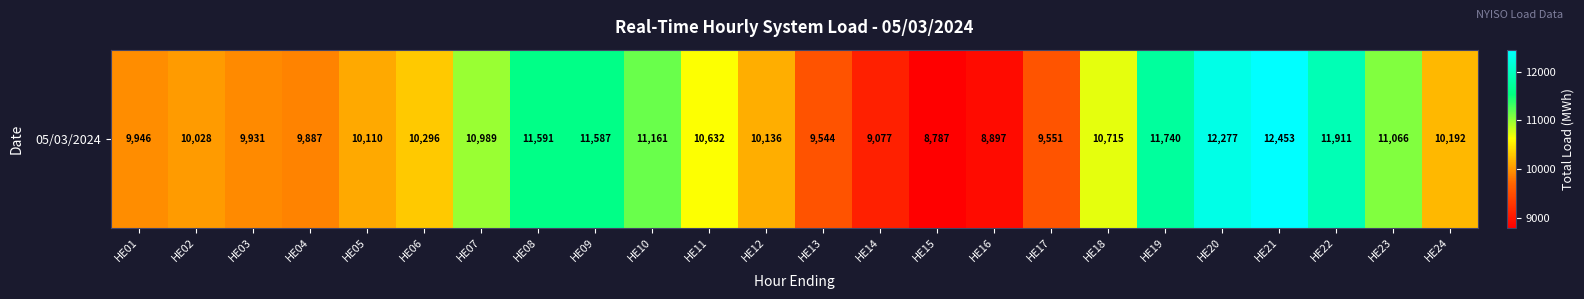

What is the difference between the values at HE03 and HE07?

1057.6